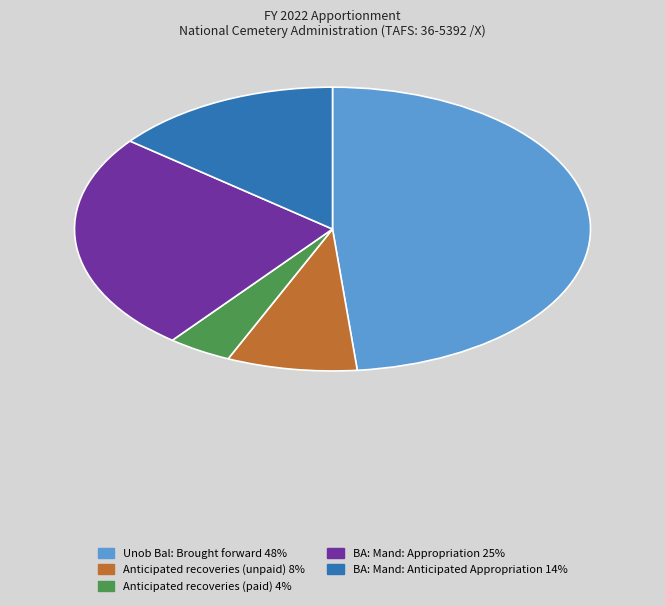

Is the sum of BA: Mand: Anticipated Appropriation and Anticipated recoveries (paid) greater than half?

No